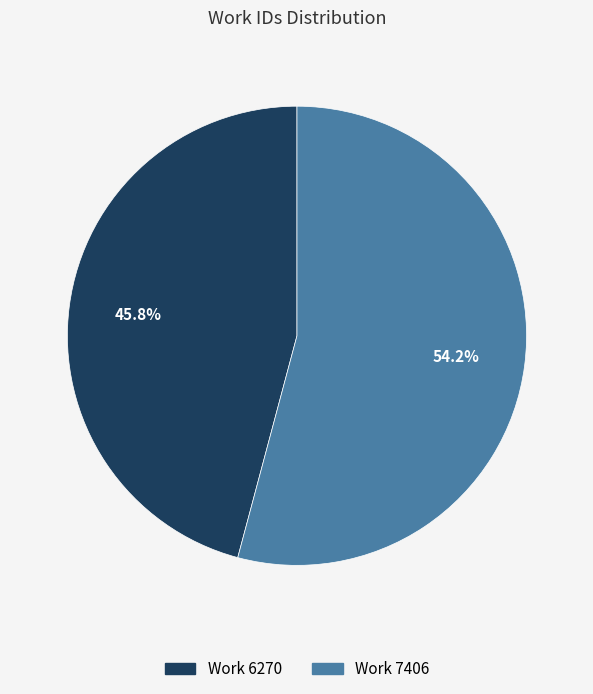

Approximately how many times larger is the value at Work 6270 compared to Work 7406?

0.8